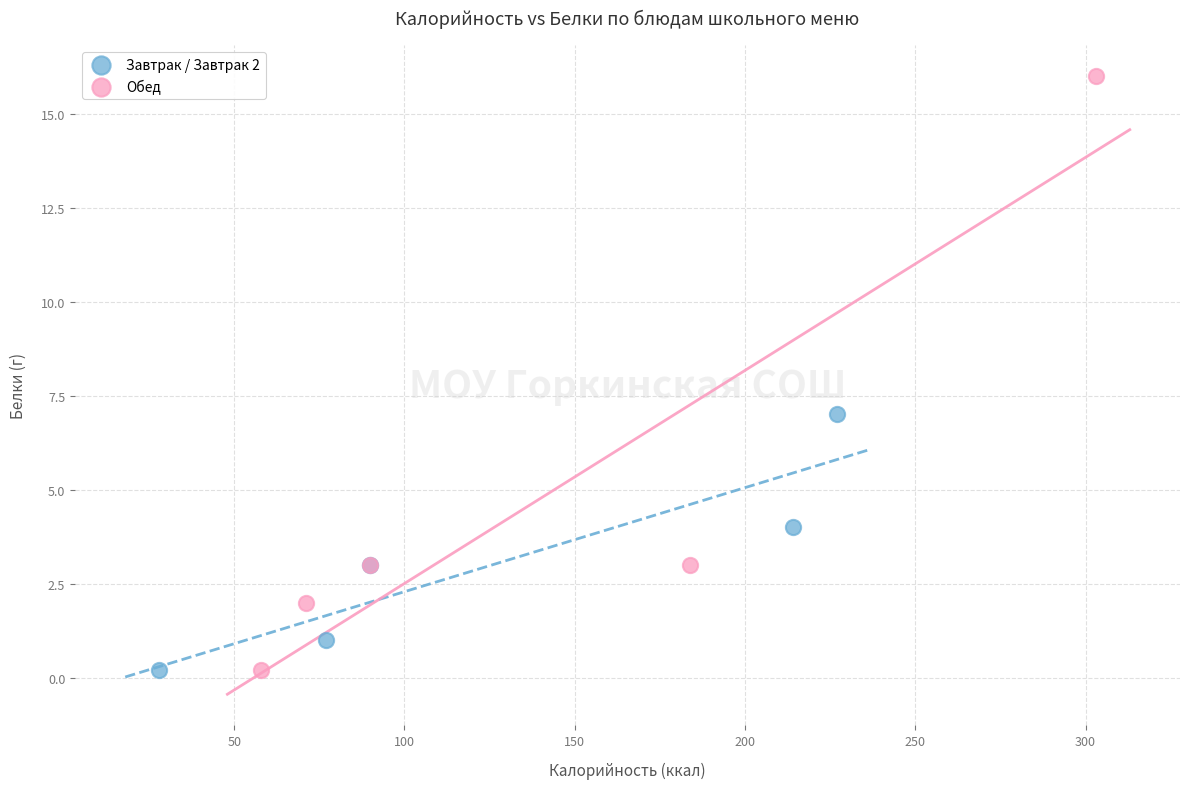

Which series has the largest Y range (max minus min)?

Обед